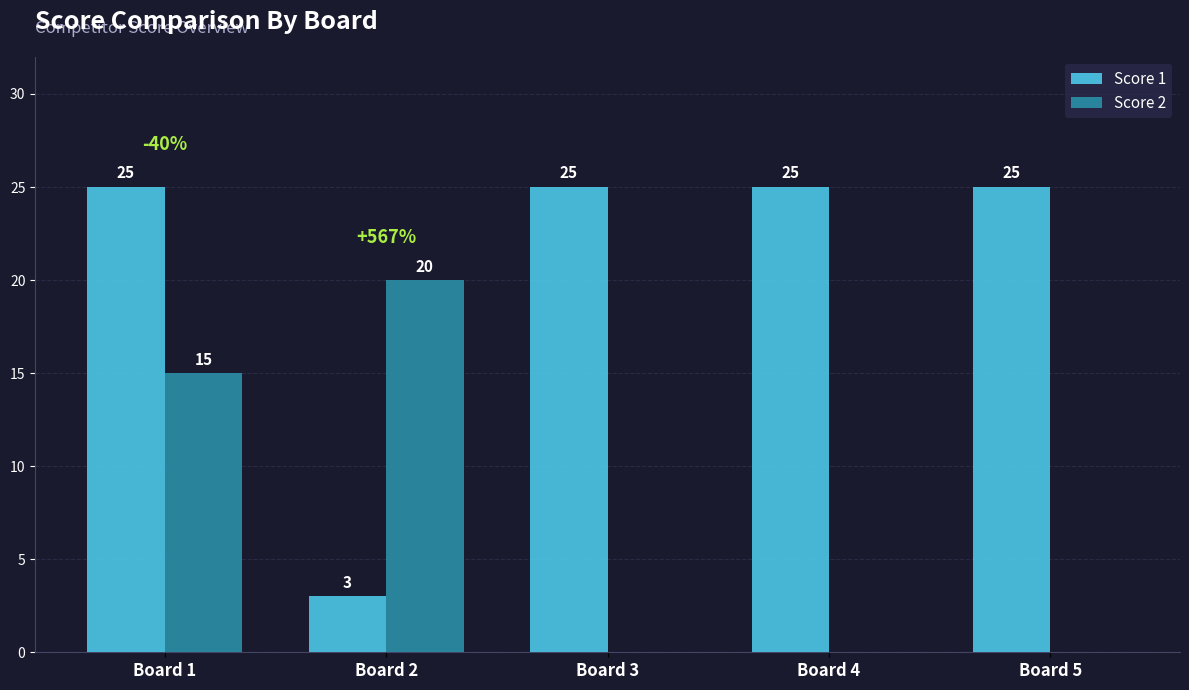

Reading left to right, list all the values displayed in this chart.

Score 1: Board 1=25	Board 2=3	Board 3=25	Board 4=25	Board 5=25
Score 2: Board 1=15	Board 2=20	Board 3=0	Board 4=0	Board 5=0